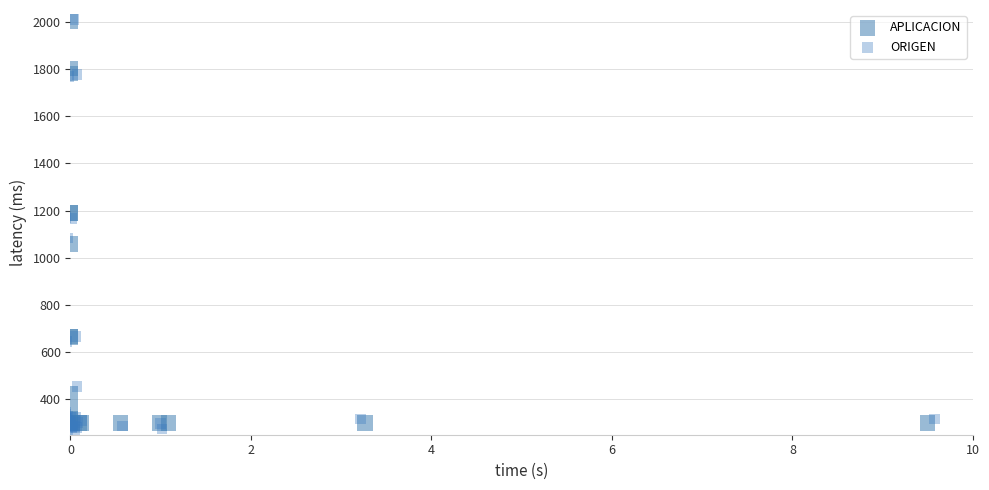

Which series contains the lowest Y value?

ORIGEN